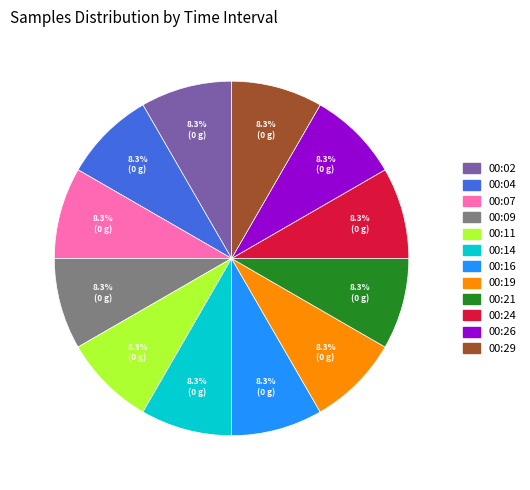

Is there any slice that represents more than half of the pie?

No